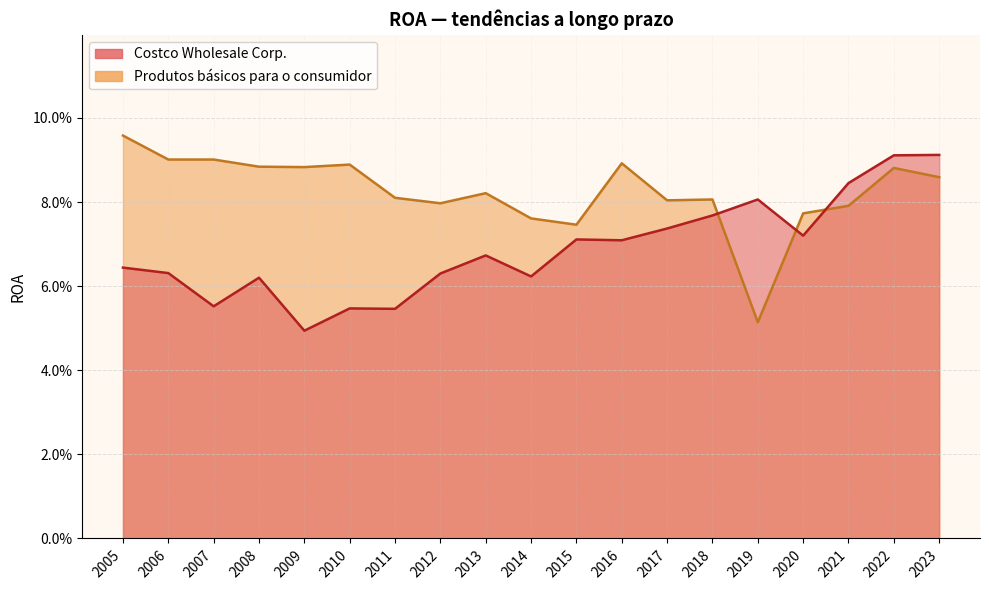

Reading right to left, what are all the values shown in this chart?

Costco Wholesale Corp.: 2005=0.1	2006=0.1	2007=0.1	2008=0.1	2009=0.0	2010=0.1	2011=0.1	2012=0.1	2013=0.1	2014=0.1	2015=0.1	2016=0.1	2017=0.1	2018=0.1	2019=0.1	2020=0.1	2021=0.1	2022=0.1	2023=0.1
Produtos básicos para o consumidor: 2005=0.1	2006=0.1	2007=0.1	2008=0.1	2009=0.1	2010=0.1	2011=0.1	2012=0.1	2013=0.1	2014=0.1	2015=0.1	2016=0.1	2017=0.1	2018=0.1	2019=0.1	2020=0.1	2021=0.1	2022=0.1	2023=0.1